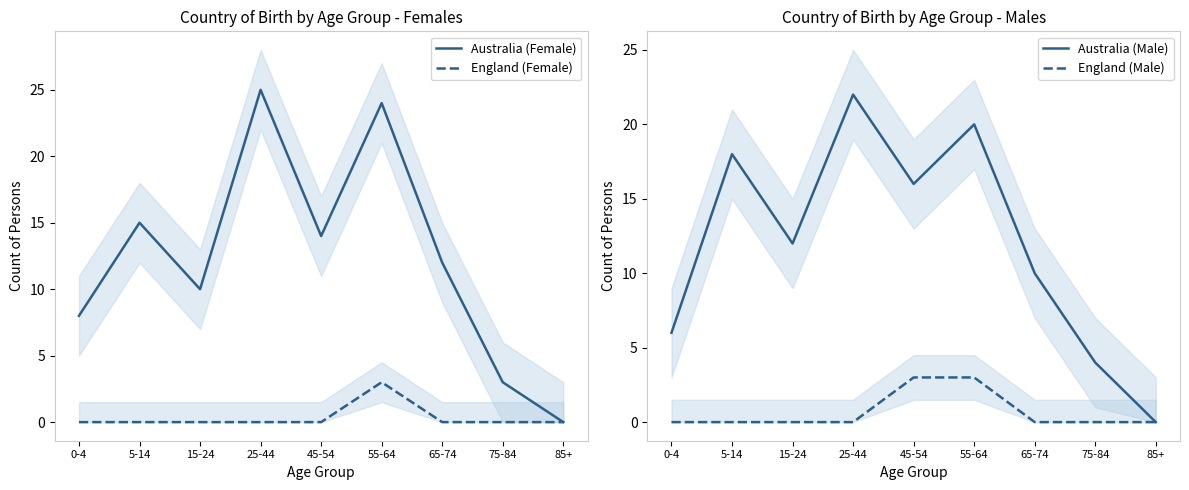

What position from the right is 5-14?

8